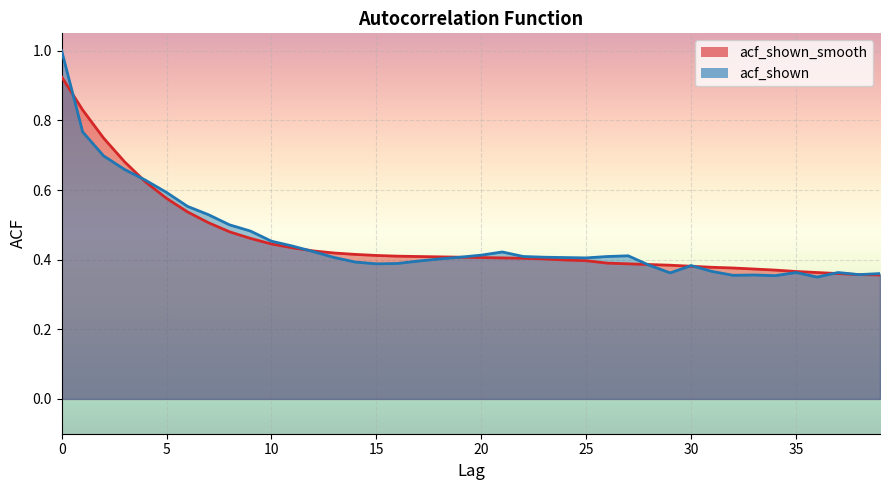

True or false: acf_shown_smooth has more than 1 interior local peaks.

False